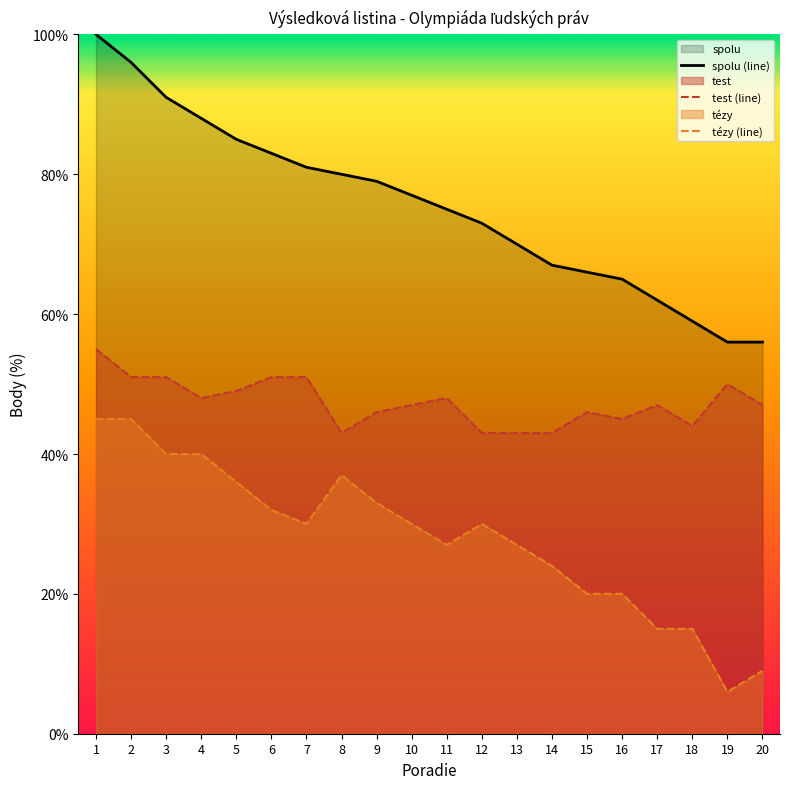

What is the difference between the second highest and minimum values in the tézy series?

39.0